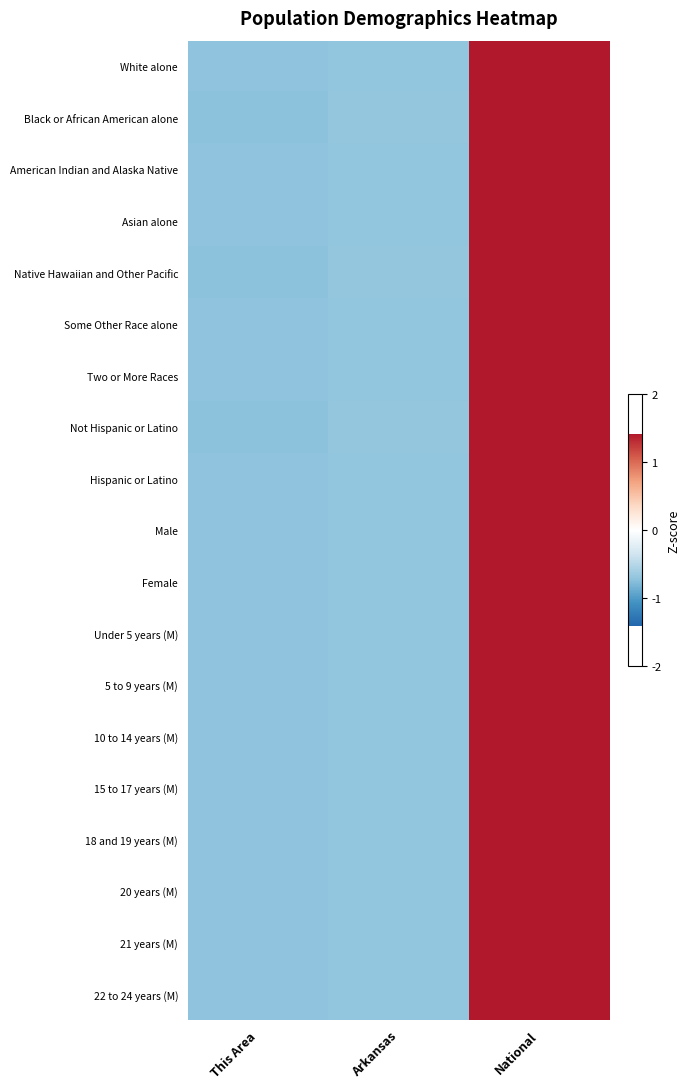

Reading left to right, transcribe all the data shown in this chart.

White alone: This Area=-0.7	Arkansas=-0.7	National=1.4
Black or African American alone: This Area=-0.7	Arkansas=-0.7	National=1.4
American Indian and Alaska Native: This Area=-0.7	Arkansas=-0.7	National=1.4
Asian alone: This Area=-0.7	Arkansas=-0.7	National=1.4
Native Hawaiian and Other Pacific: This Area=-0.7	Arkansas=-0.7	National=1.4
Some Other Race alone: This Area=-0.7	Arkansas=-0.7	National=1.4
Two or More Races: This Area=-0.7	Arkansas=-0.7	National=1.4
Not Hispanic or Latino: This Area=-0.7	Arkansas=-0.7	National=1.4
Hispanic or Latino: This Area=-0.7	Arkansas=-0.7	National=1.4
Male: This Area=-0.7	Arkansas=-0.7	National=1.4
Female: This Area=-0.7	Arkansas=-0.7	National=1.4
Under 5 years (M): This Area=-0.7	Arkansas=-0.7	National=1.4
5 to 9 years (M): This Area=-0.7	Arkansas=-0.7	National=1.4
10 to 14 years (M): This Area=-0.7	Arkansas=-0.7	National=1.4
15 to 17 years (M): This Area=-0.7	Arkansas=-0.7	National=1.4
18 and 19 years (M): This Area=-0.7	Arkansas=-0.7	National=1.4
20 years (M): This Area=-0.7	Arkansas=-0.7	National=1.4
21 years (M): This Area=-0.7	Arkansas=-0.7	National=1.4
22 to 24 years (M): This Area=-0.7	Arkansas=-0.7	National=1.4